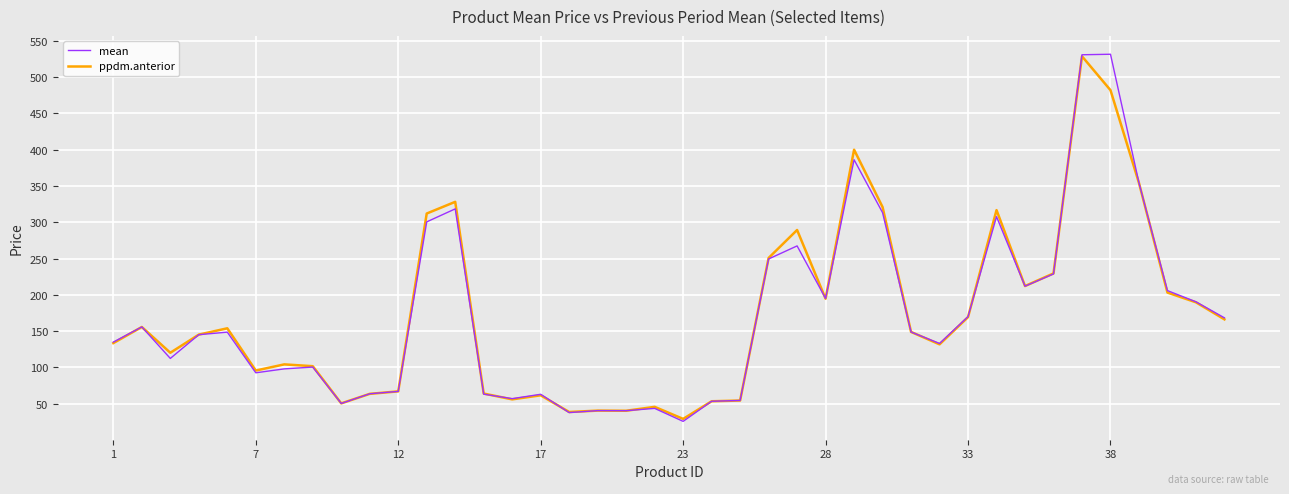

What is the greatest value displayed?

531.5